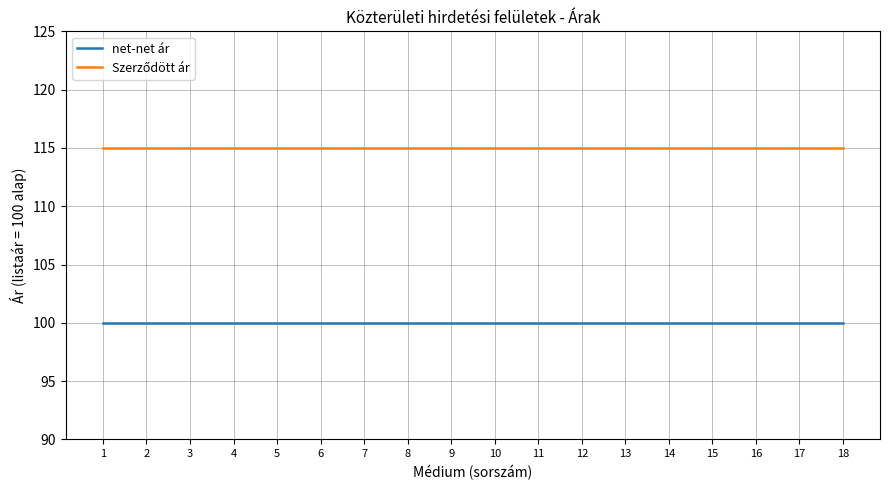

What is the total value across all series at 9?

215.0